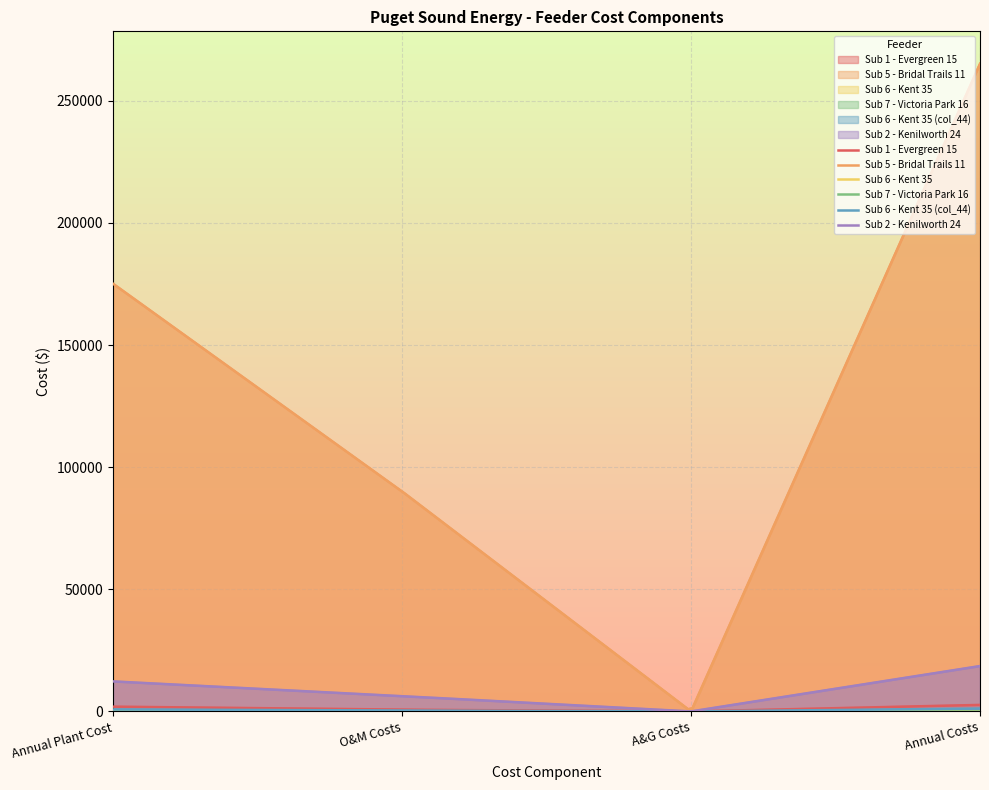

How many lines are shown in the chart?

6